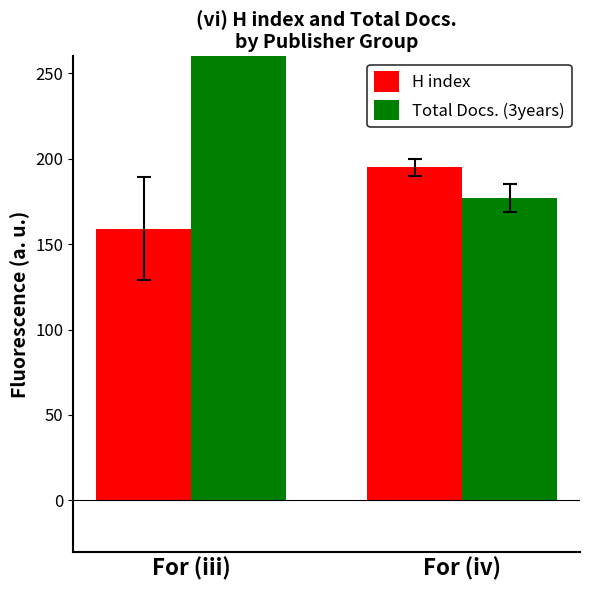

Which label corresponds to the smallest value in the chart?

For (iii)